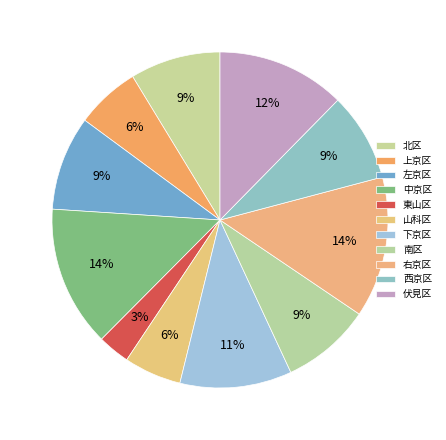

How many segments does this pie chart have?

11